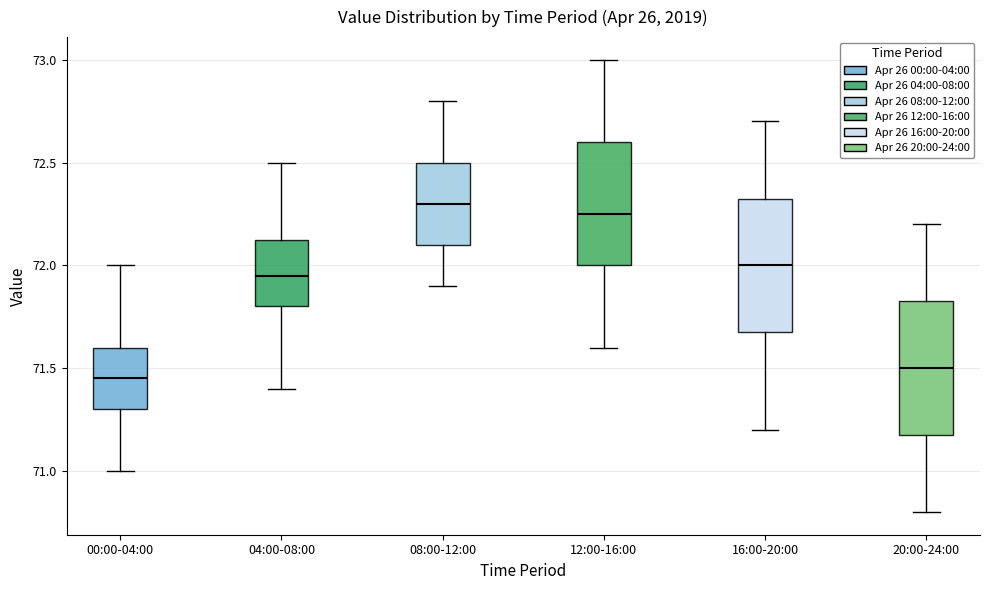

Where is the upper edge of the box for 12:00-16:00 on the y-axis? The values are not printed on the chart, so give them approximately, as read against the axis.

72.60